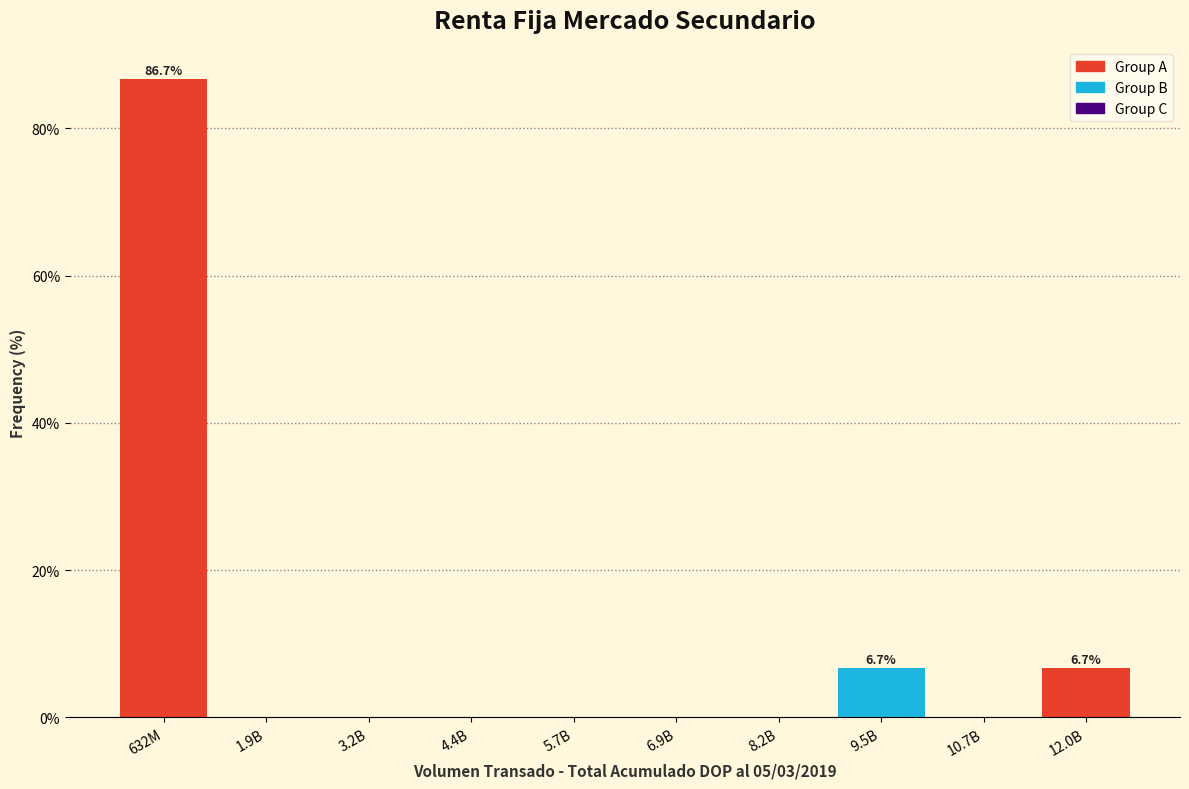

Reading left to right, list all the values displayed in this chart.

632M=86.7	1.9B=0.0	3.2B=0.0	4.4B=0.0	5.7B=0.0	6.9B=0.0	8.2B=0.0	9.5B=6.7	10.7B=0.0	12.0B=6.7